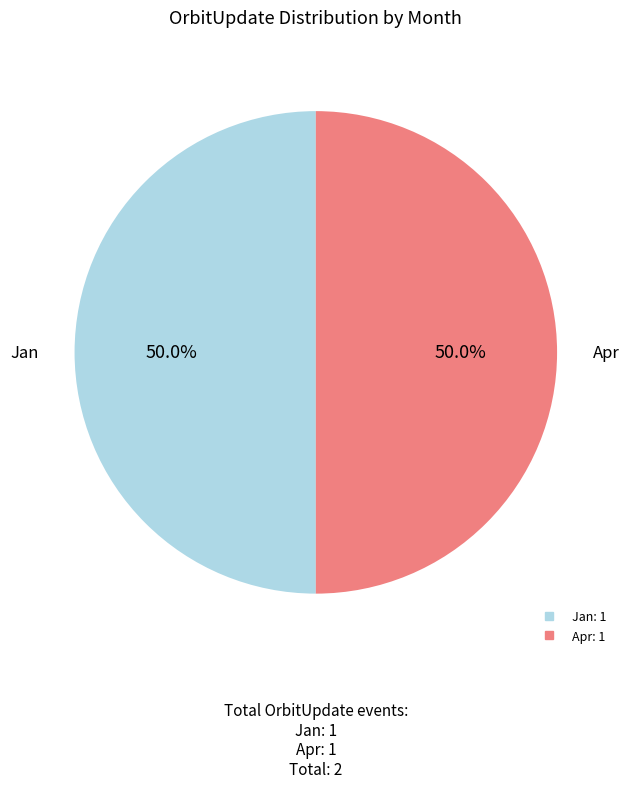

Is there a majority slice in this chart?

No